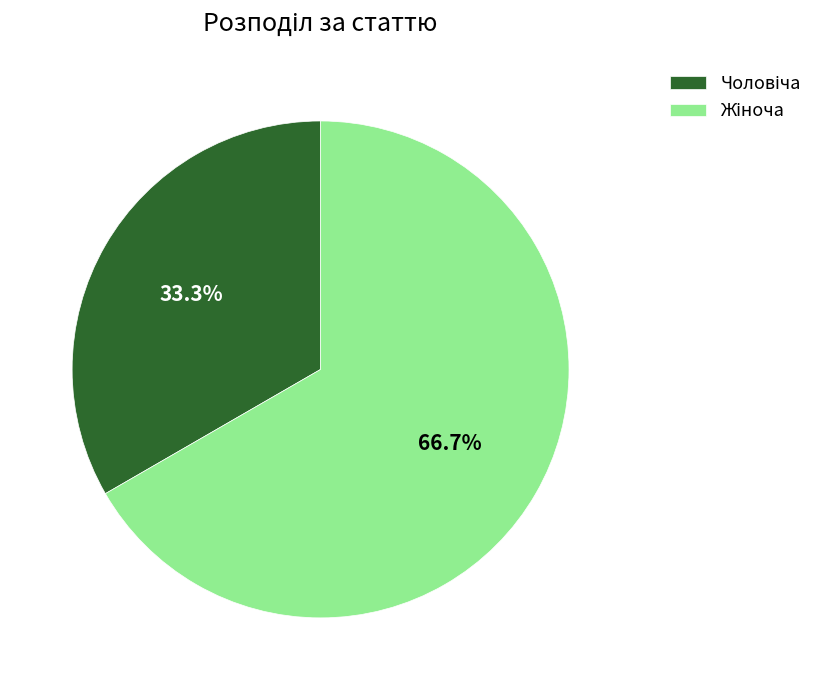

Is there a majority slice in this chart?

Yes